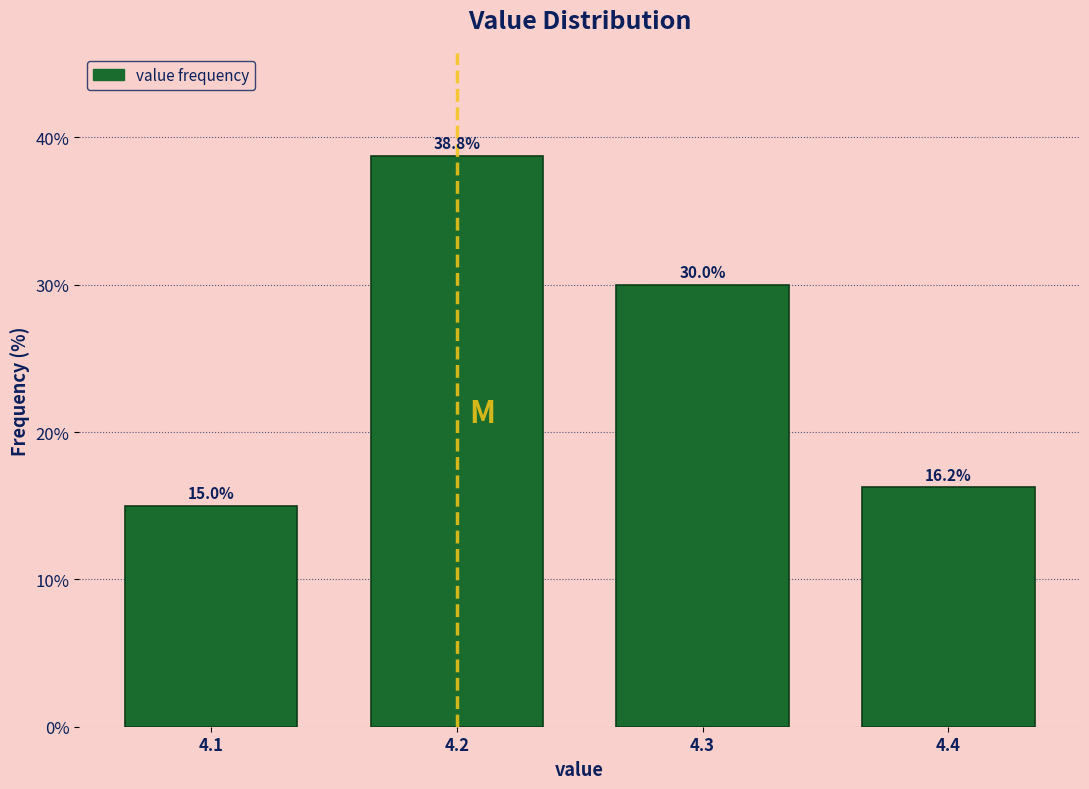

Reading left to right, list every bar in this chart as the range it spans on the x-axis followed by its height.

4.05 to 4.15: 15.0
4.15 to 4.25: 38.8
4.25 to 4.35: 30.0
4.35 to 4.45: 16.2